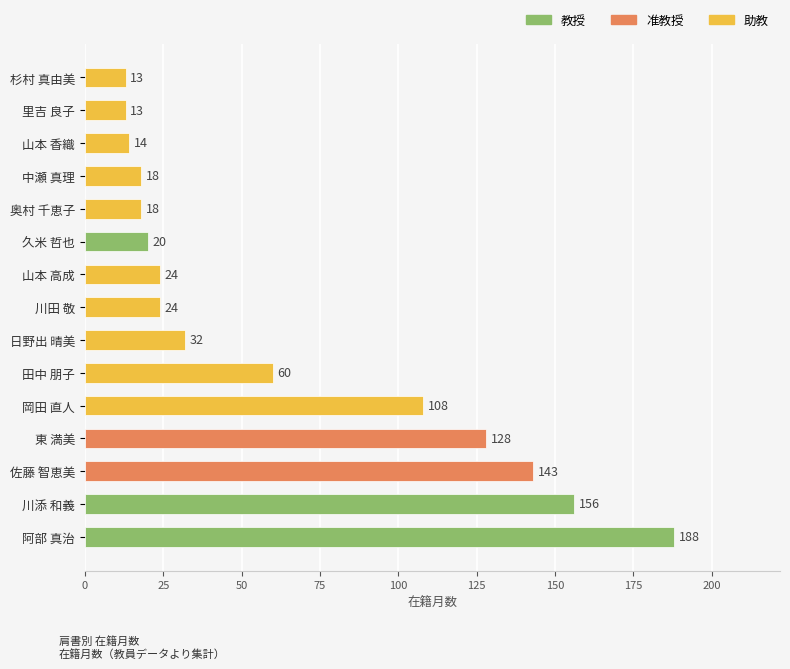

Reading bottom to top, extract all data points from this chart.

188	156	143	128	108	60	32	24	24	20	18	18	14	13	13